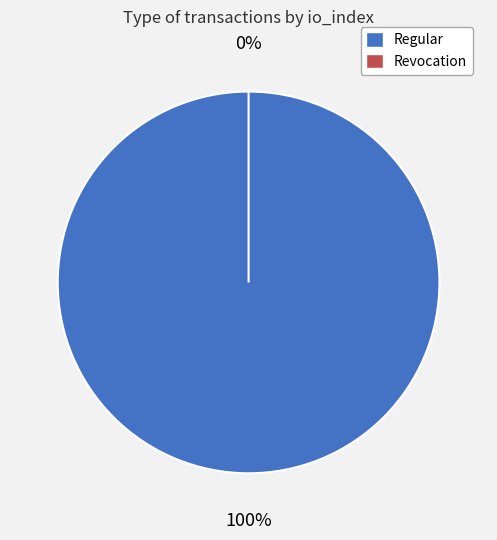

Is it true that Revocation (io_index=0) is 0% of the pie?

True